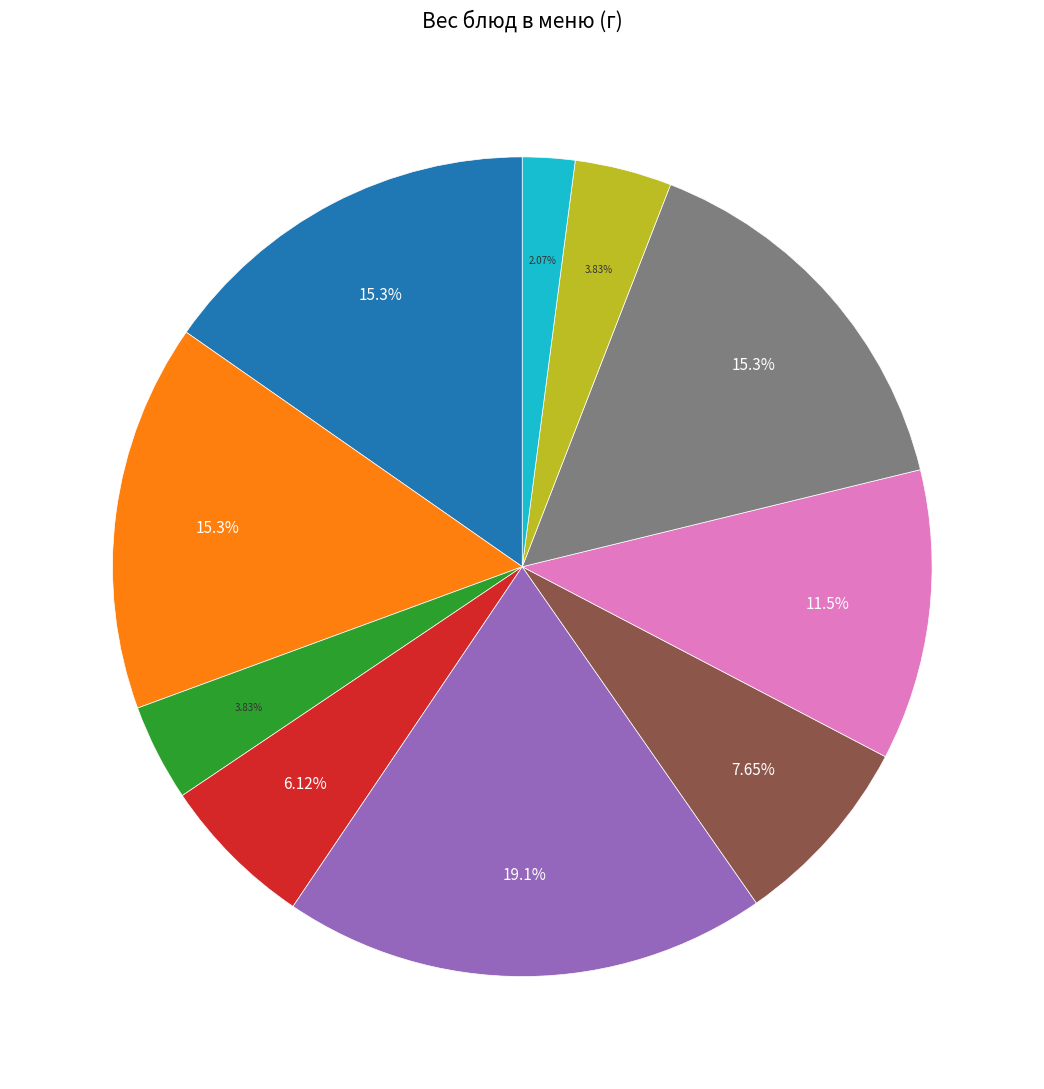

Does any single category account for the majority?

No